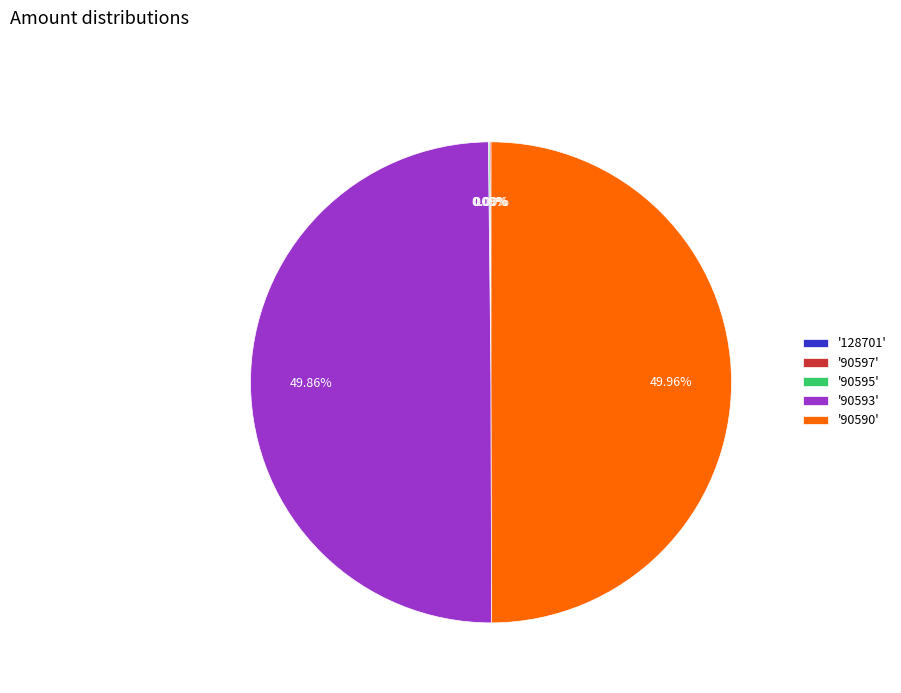

How many slices are in this pie chart?

5